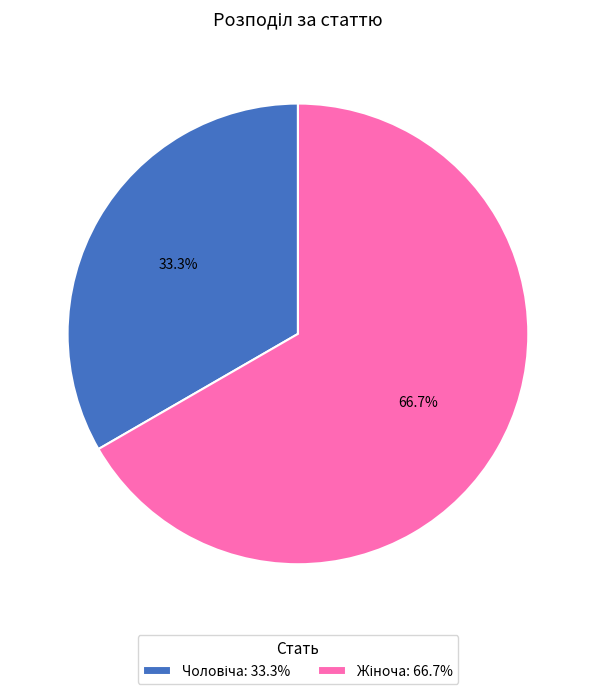

Is there a majority slice in this chart?

Yes